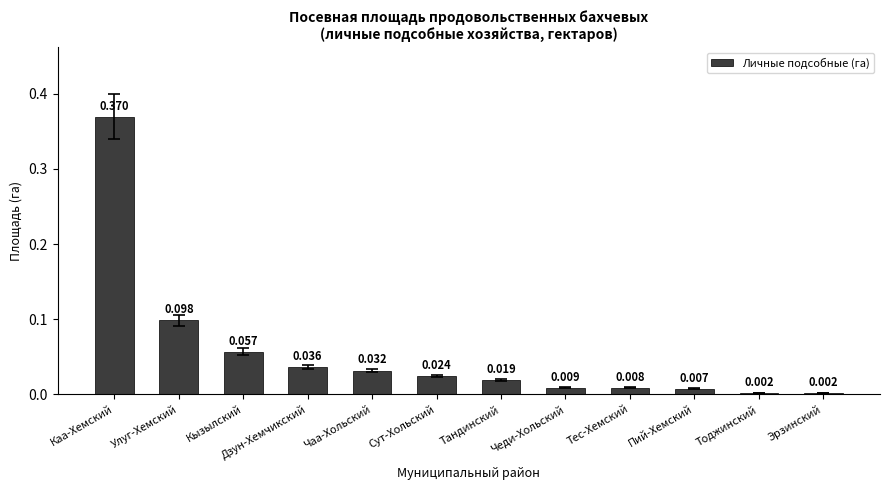

Which has a higher value, Эрзинский or Пий-Хемский?

Пий-Хемский